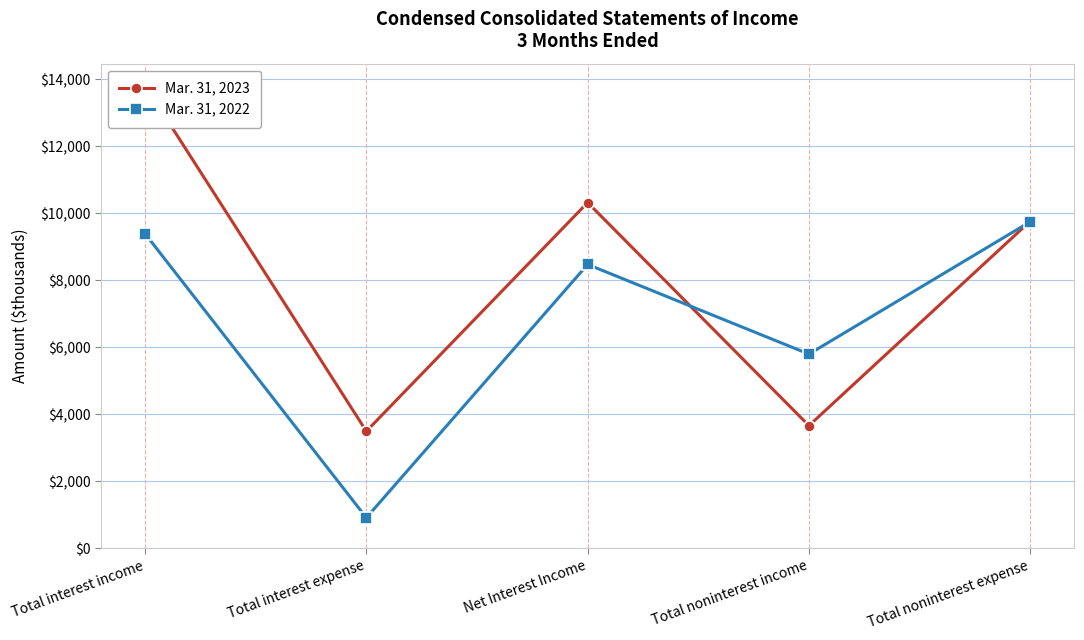

Does the chart display data point markers on the line(s)?

Yes